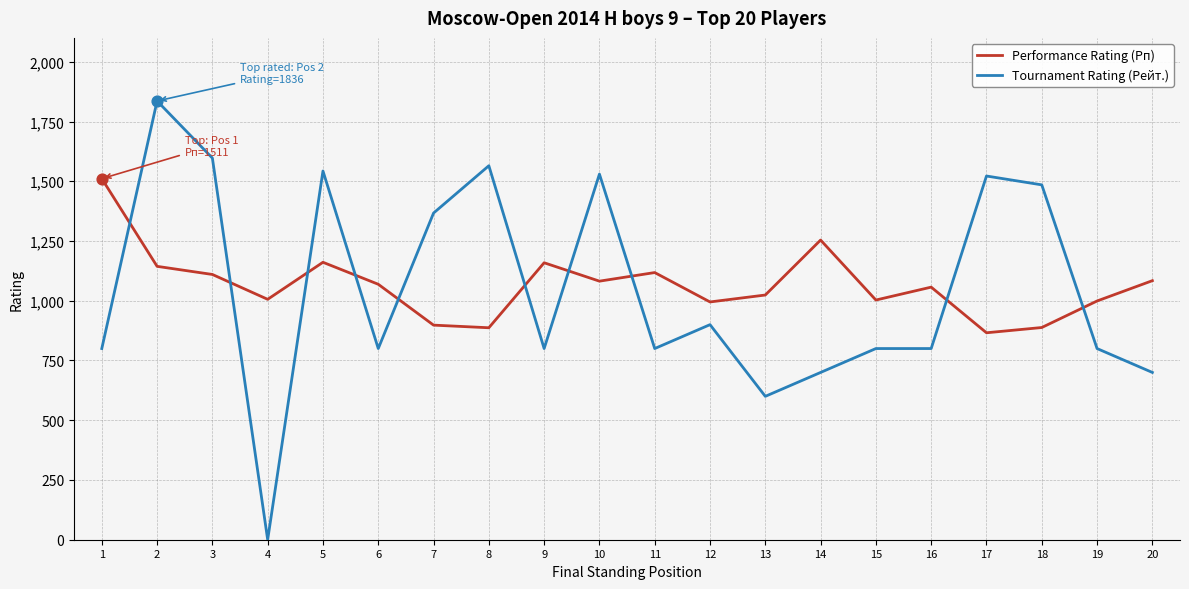

What are all the series names shown in the legend?

Performance Rating (Рп), Tournament Rating (Рейт.)